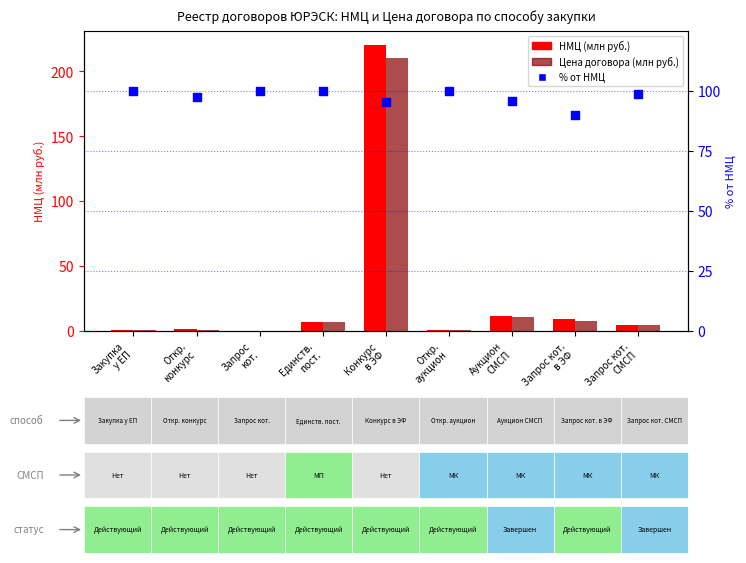

Which series reaches the maximum Y coordinate?

НМЦ (млн руб.)